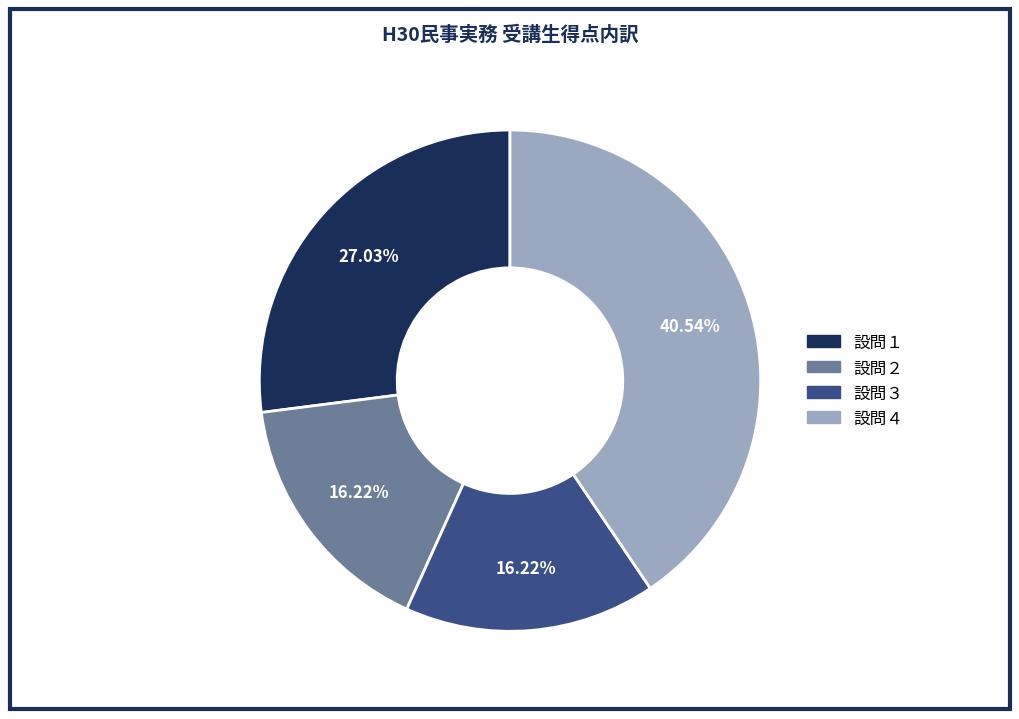

Is 設問２ the majority of the pie?

No